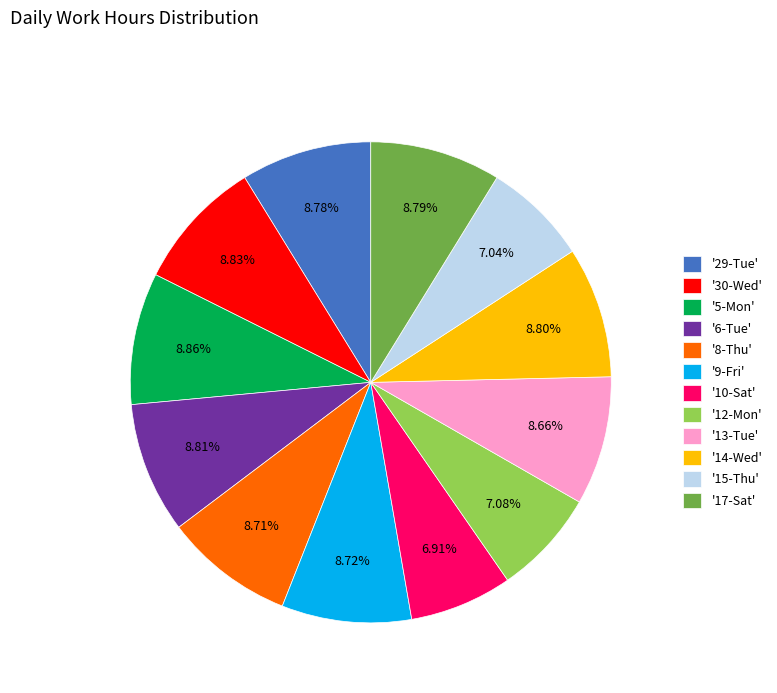

How many slices are in this pie chart?

12